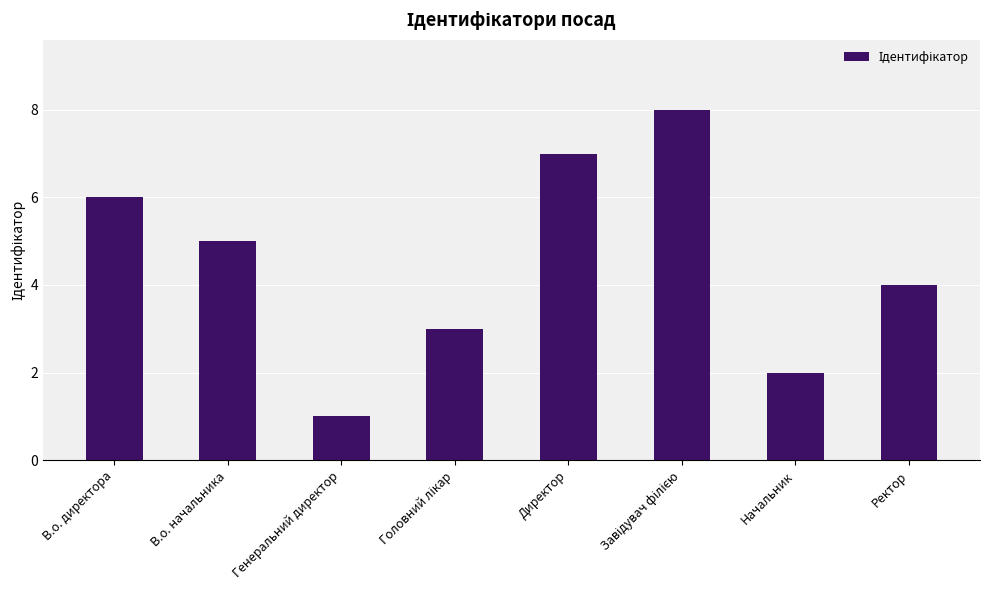

The chart shows a value of 2 at В.о. начальника. True or false?

False